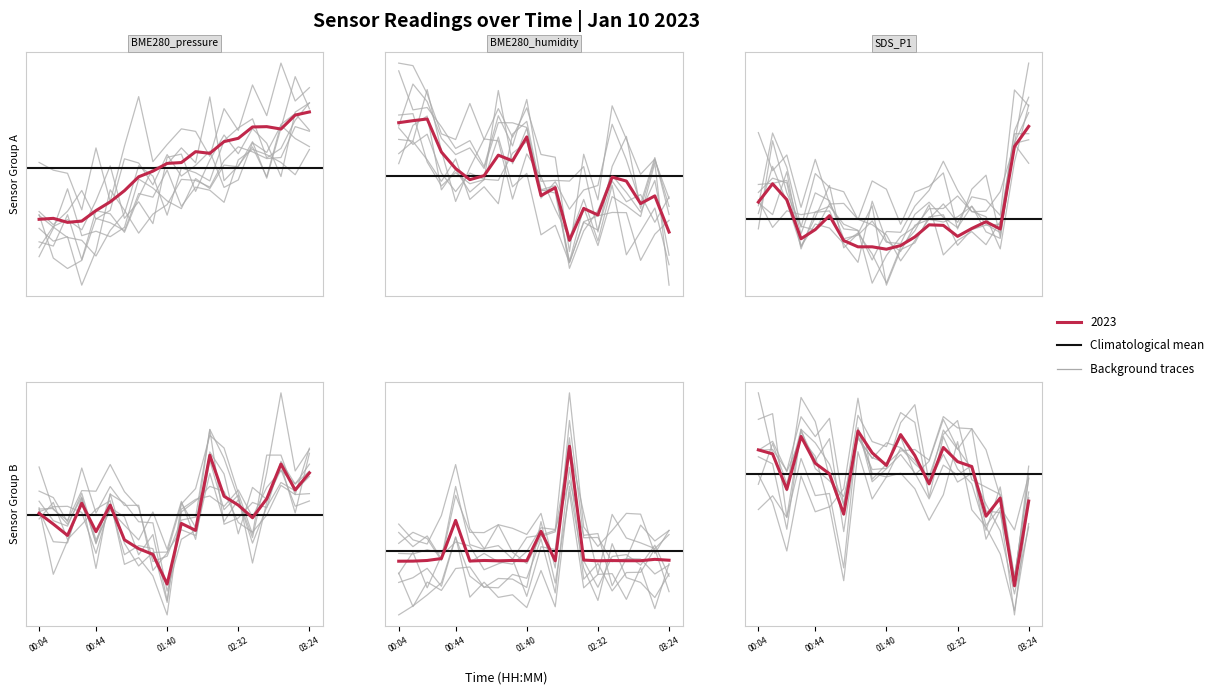

At which category is the sum across all series the highest?

02:10